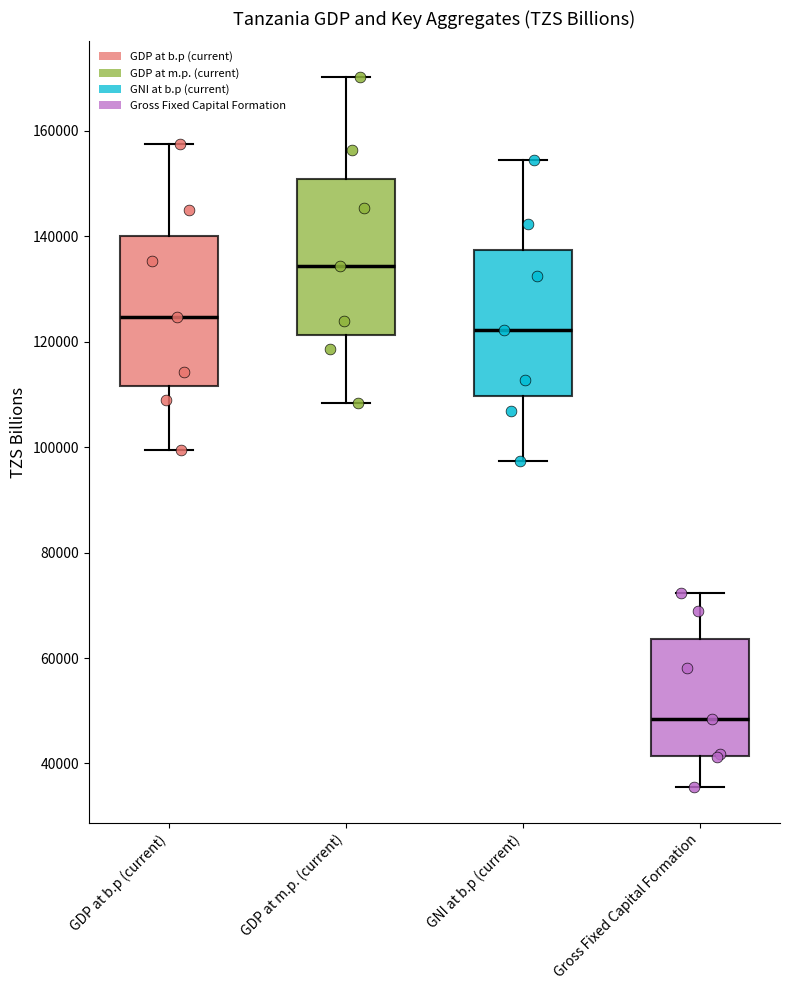

Reading left to right, transcribe this box plot: for each box, give where its median line is, the range the box spans, and where its two whiskers end, as read against the y-axis. The values are not printed on the chart, so give them approximately, as read against the axis.

GDP at b.p (current): median 124000, box 112000 to 140000, whiskers 100000 to 158000
GDP at m.p. (current): median 134000, box 122000 to 150000, whiskers 108000 to 170000
GNI at b.p (current): median 122000, box 110000 to 138000, whiskers 98000 to 154000
Gross Fixed Capital Formation: median 48000, box 42000 to 64000, whiskers 36000 to 72000